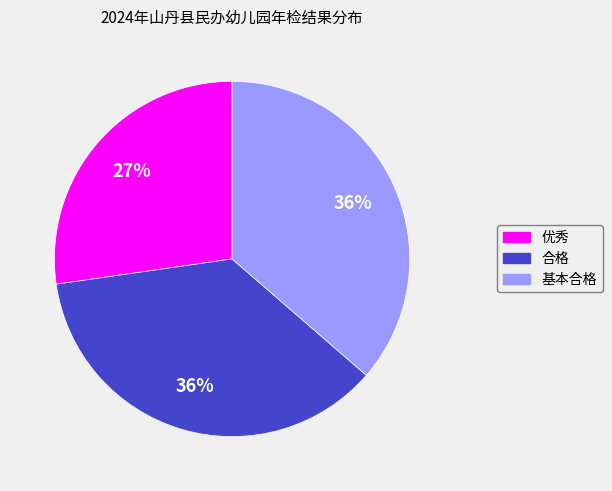

To the nearest percent, what is the combined percentage of 基本合格 and 优秀?

64%